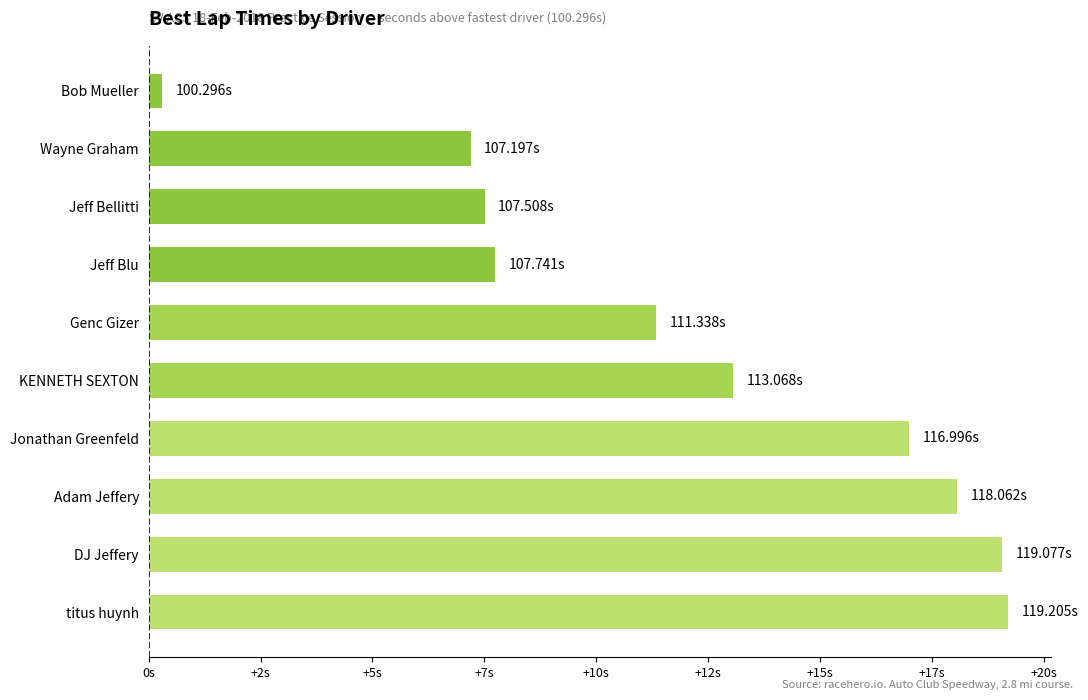

Are the bars horizontal?

Yes